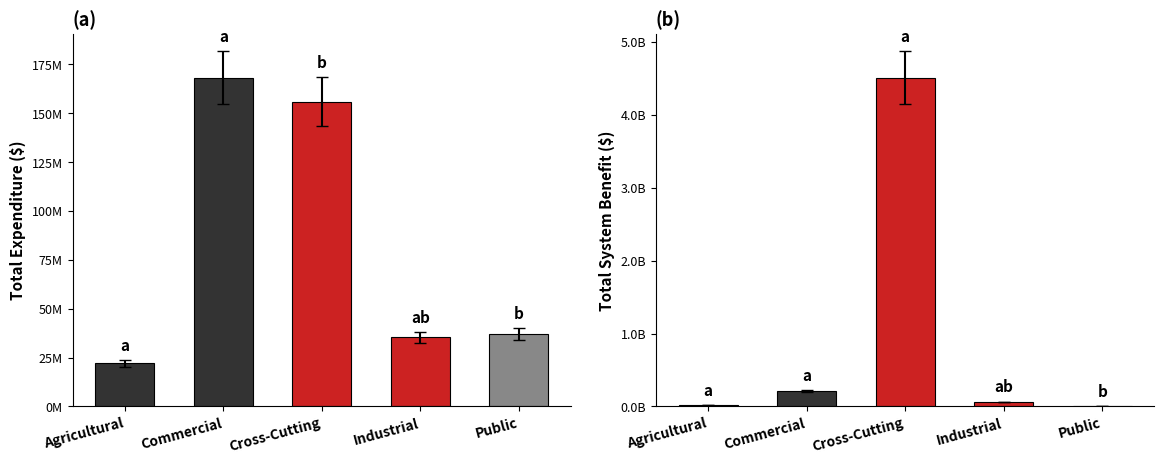

What is the sum of all Total Expenditure values?

418810839